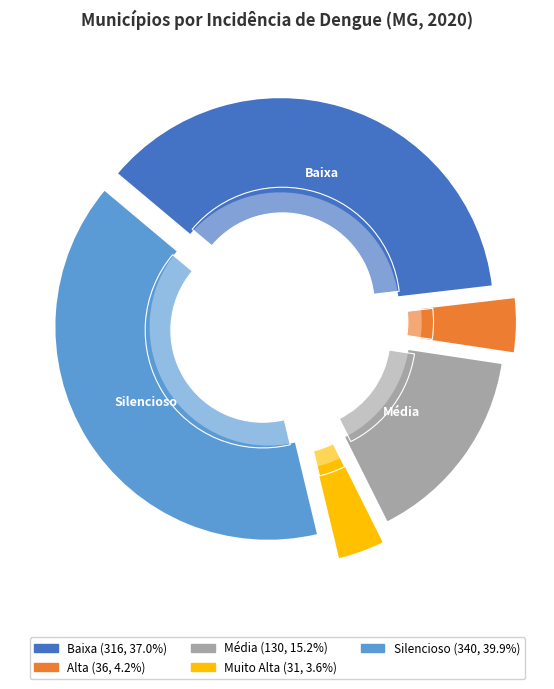

Is it true that Média is 15% of the pie?

True